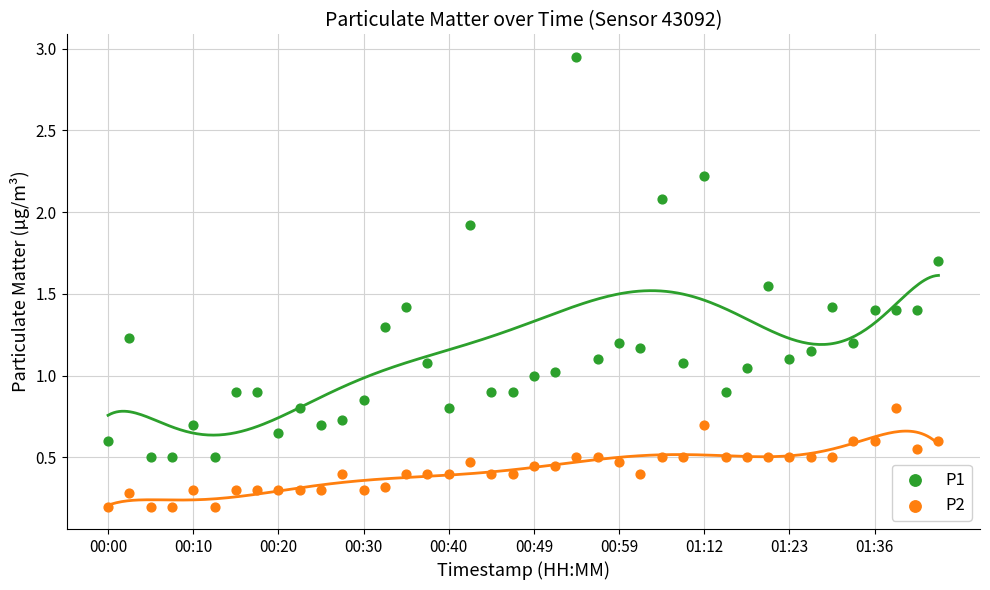

What are all the series names shown in the legend?

P1, P2